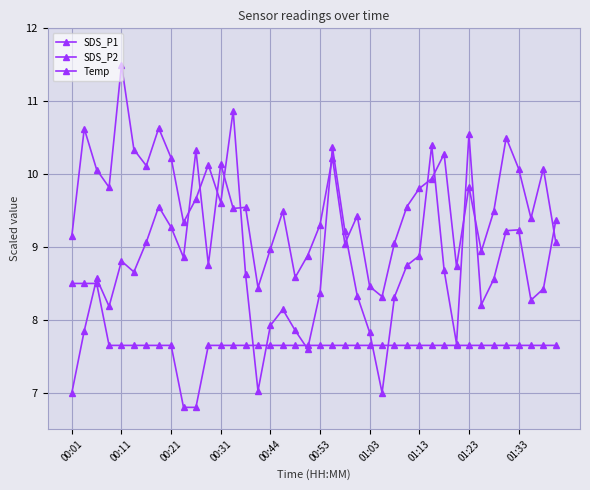

What is the minimum value shown in the chart?

6.8